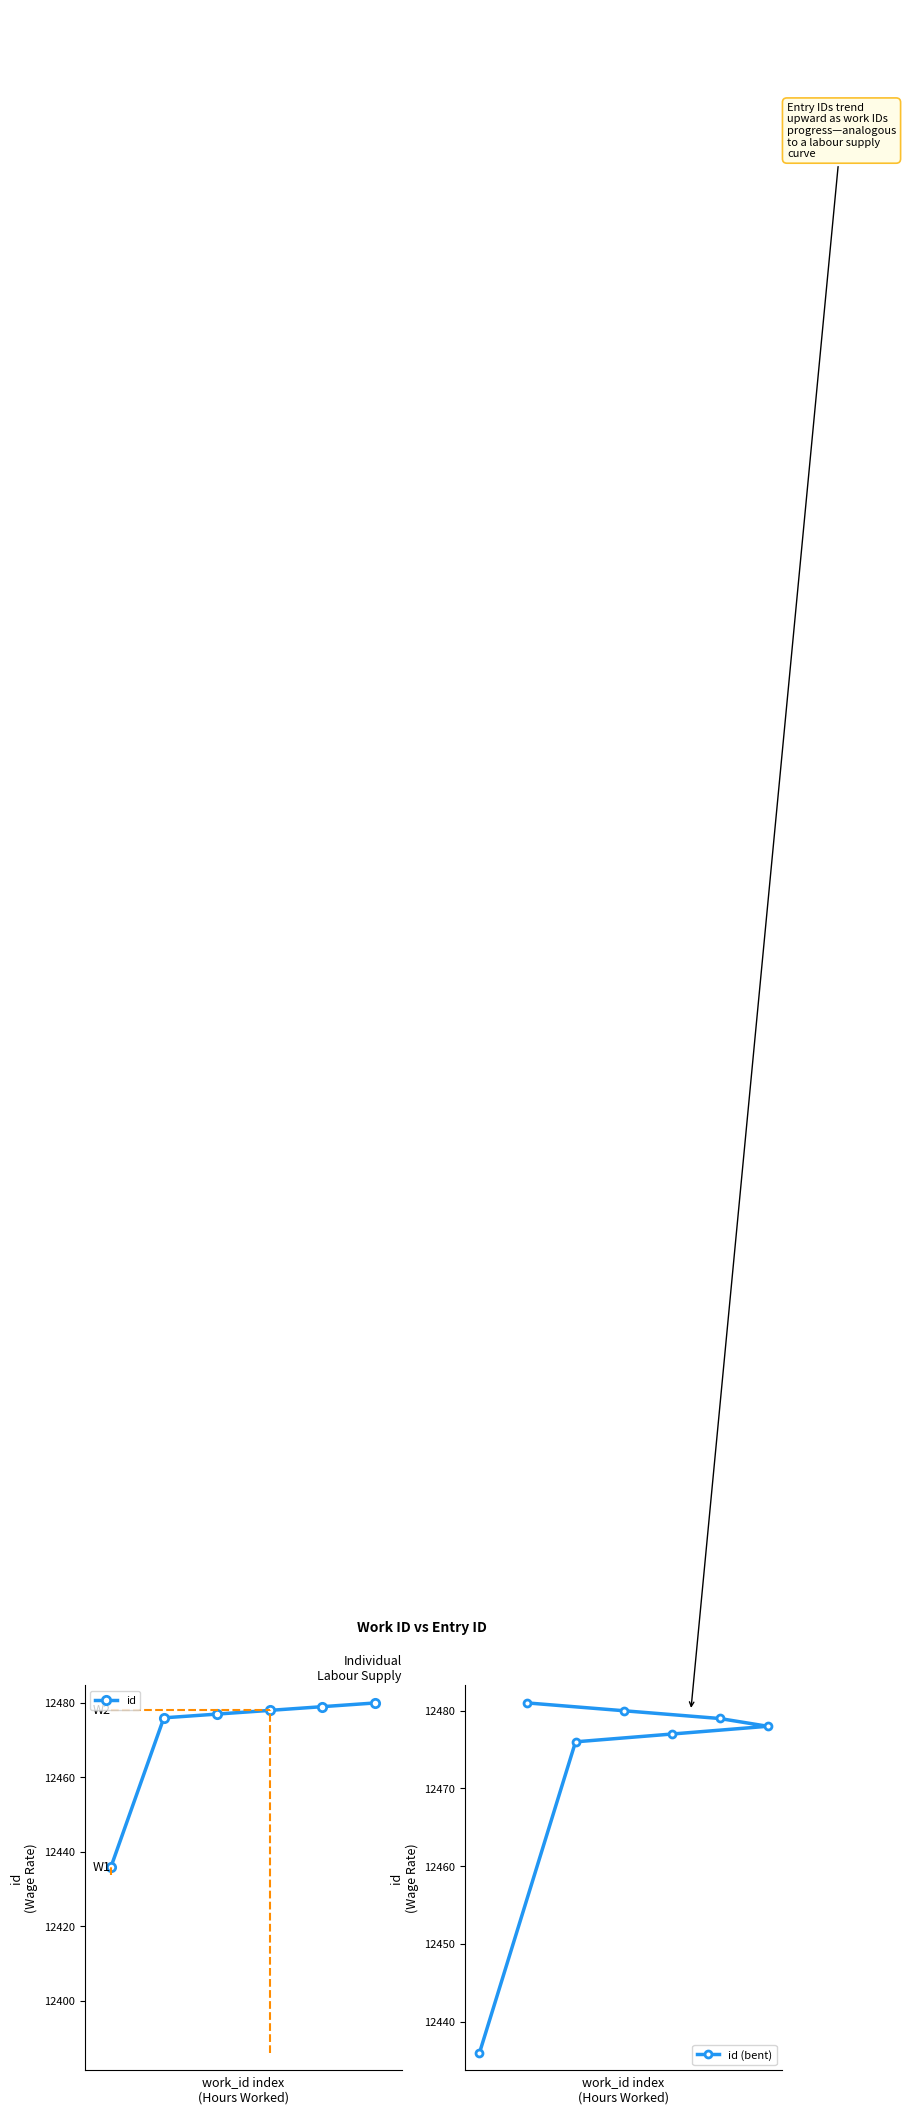

Reading right to left, list all the values displayed in this chart.

12480	12479	12478	12477	12476	12436